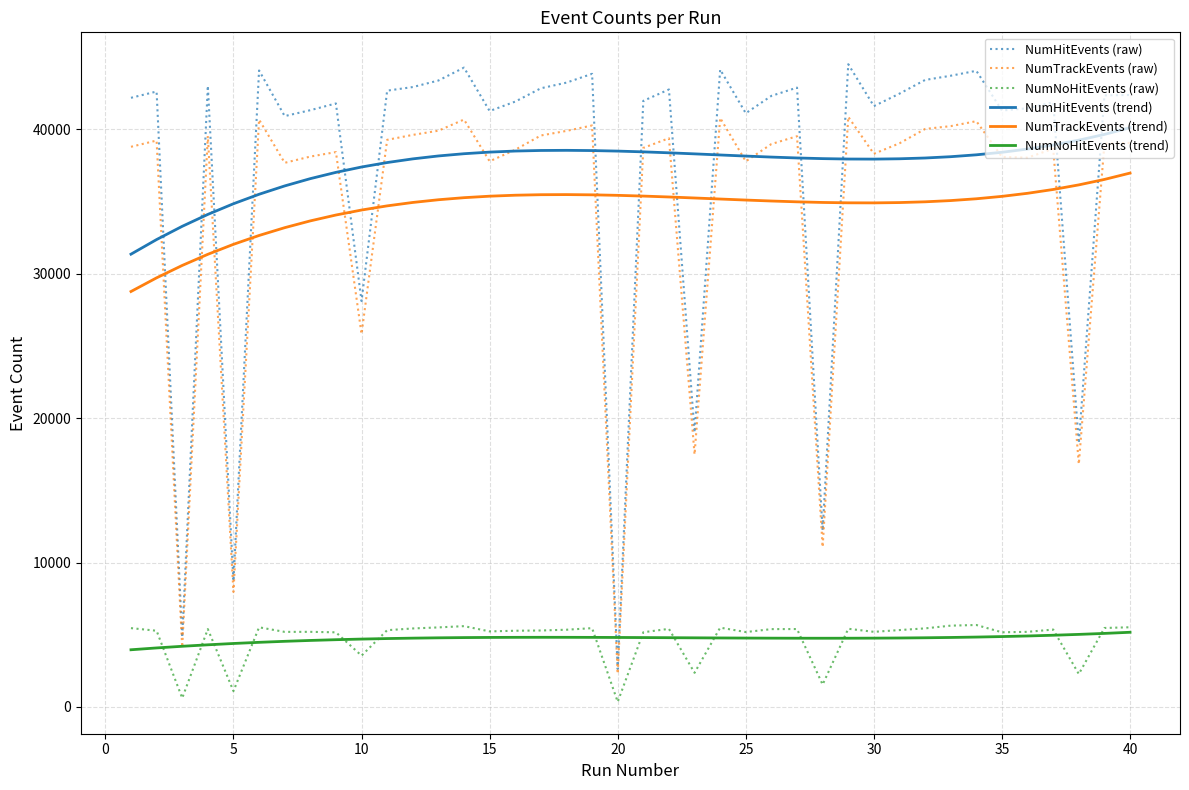

Which series has the largest range (max minus min)?

NumHitEvents (raw)